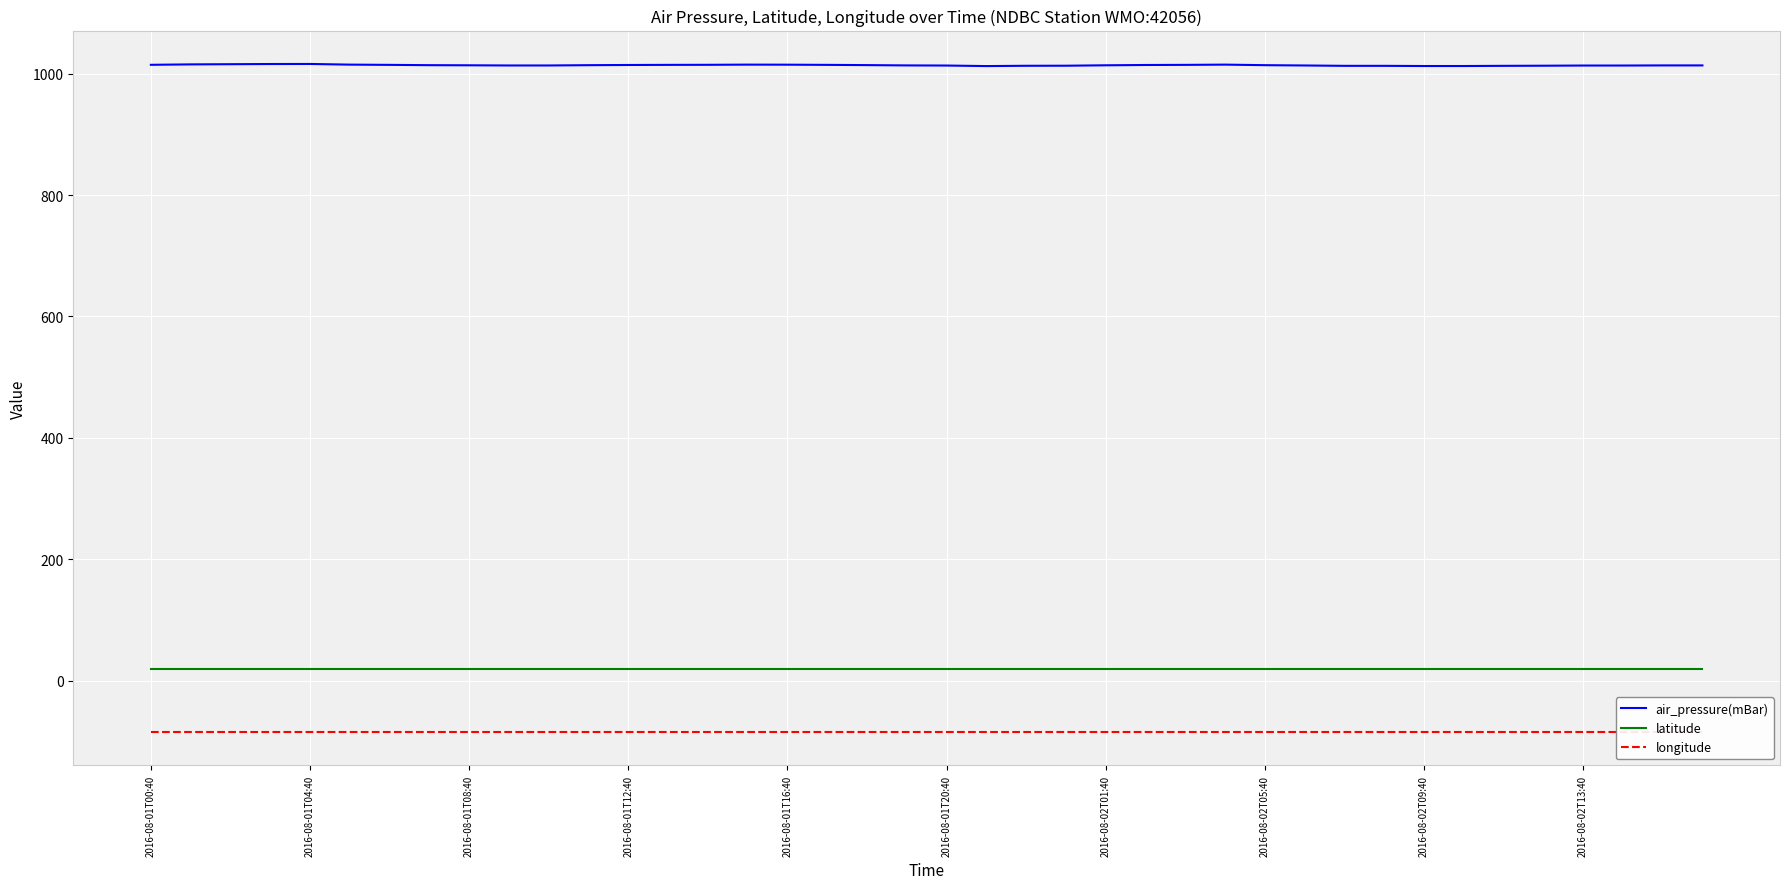

Which series has the widest spread of values?

air_pressure(mBar)